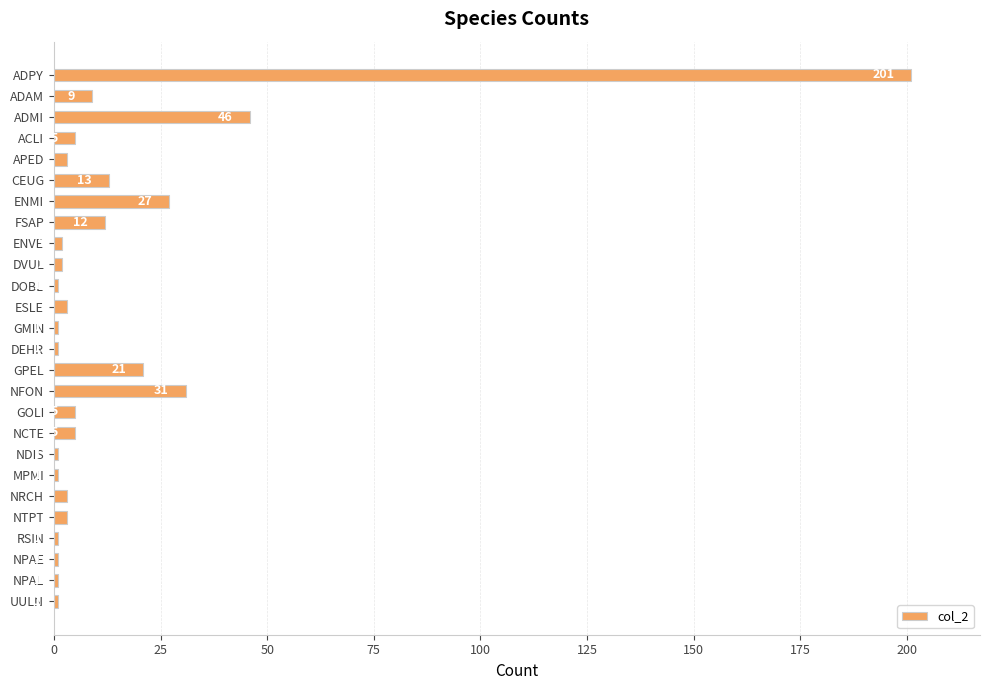

Which label corresponds to the largest value in the chart?

ADPY